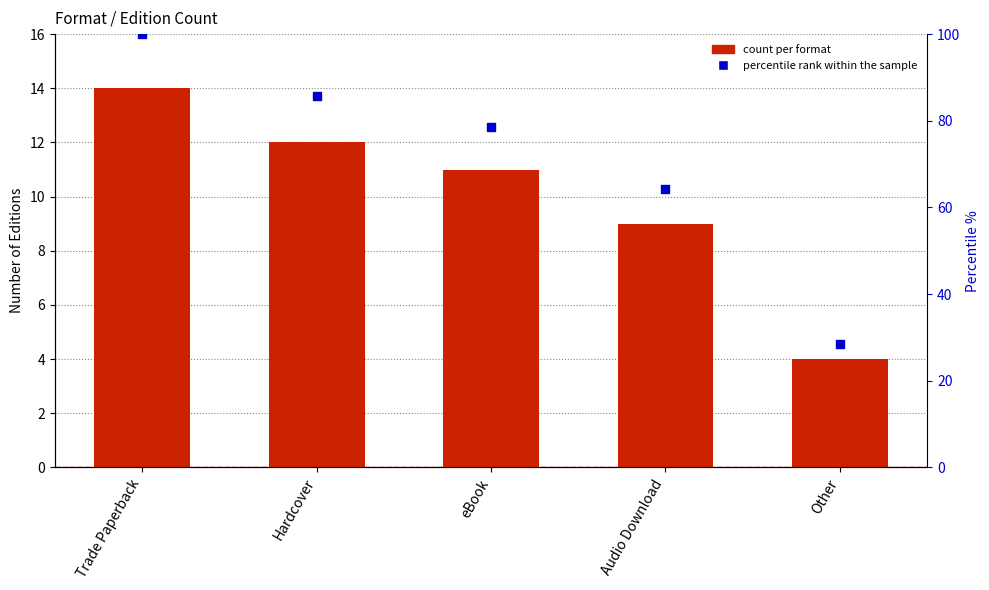

Is the value of count at Other greater than the value of percentile rank within the sample at Audio Download?

No